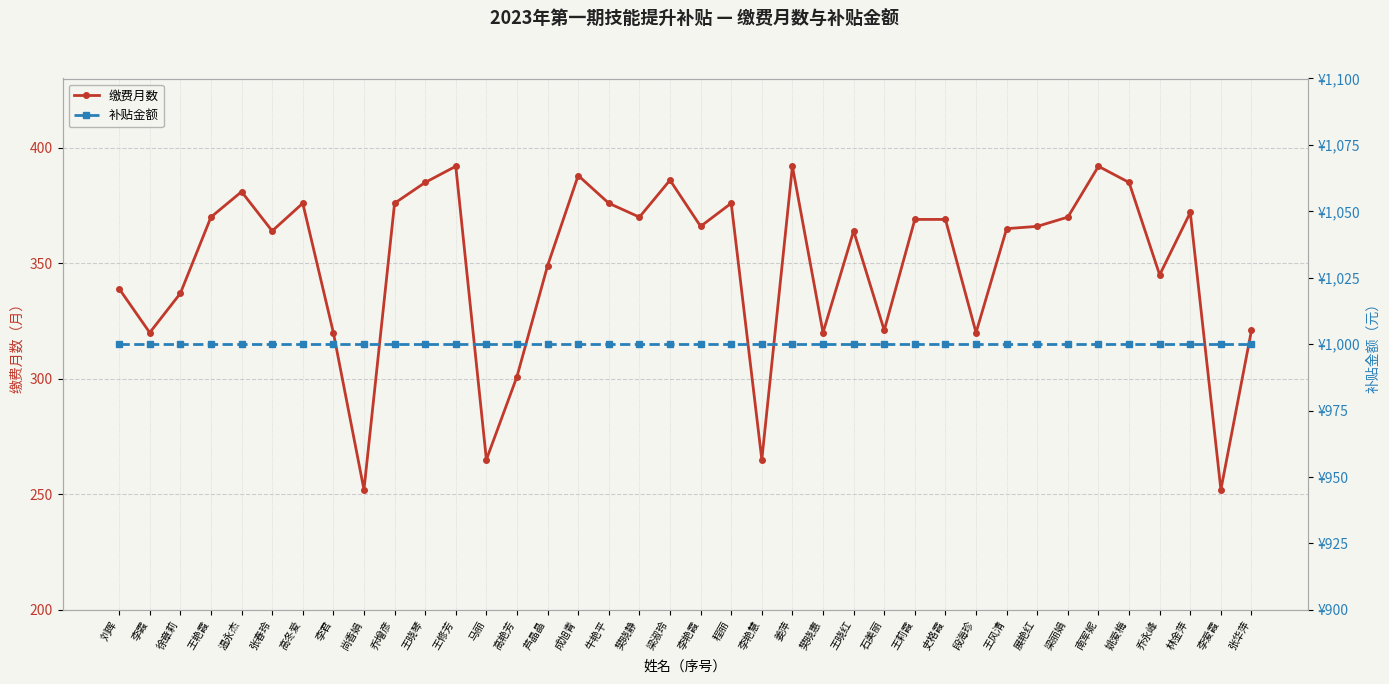

The value of 补贴金额 at 高艳芳 is 1466. True or false?

False